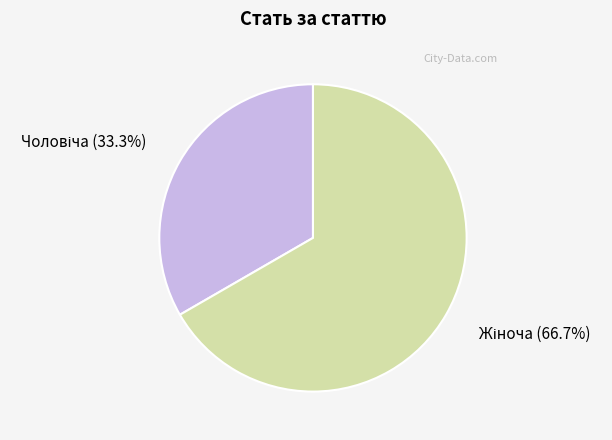

Is there a majority slice in this chart?

Yes